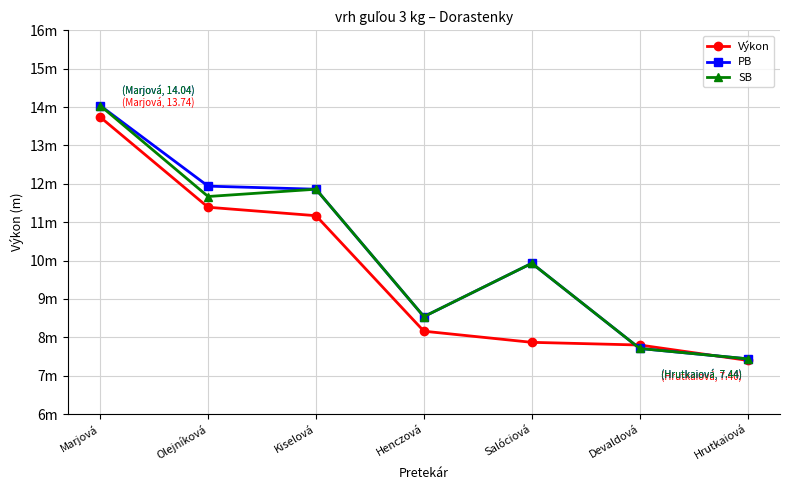

Which series has the largest range (max minus min)?

PB